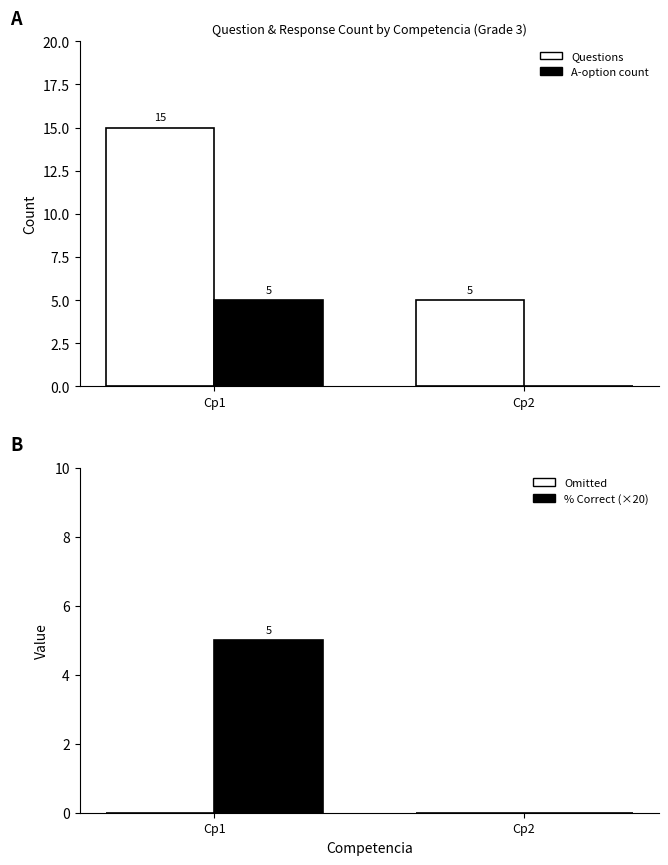

What is the value of the Questions bar at the 1st from the left?

15